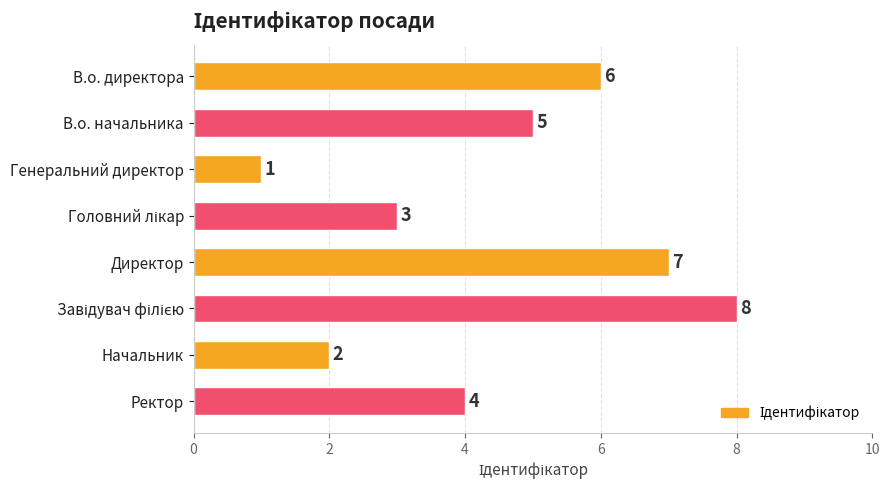

What is the difference between the second highest and second lowest values?

5